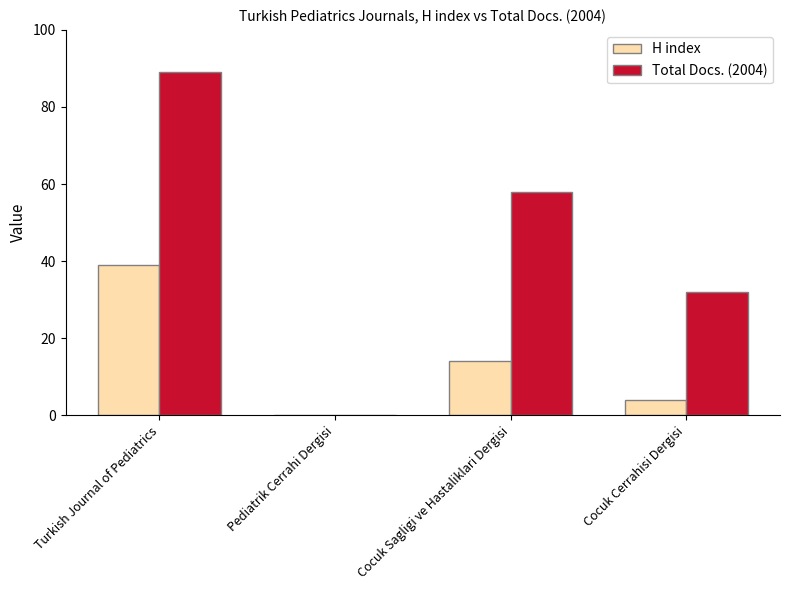

Is the value of H index at Cocuk Sagligi ve Hastaliklari Dergisi greater than the value of Total Docs. (2004) at Turkish Journal of Pediatrics?

No